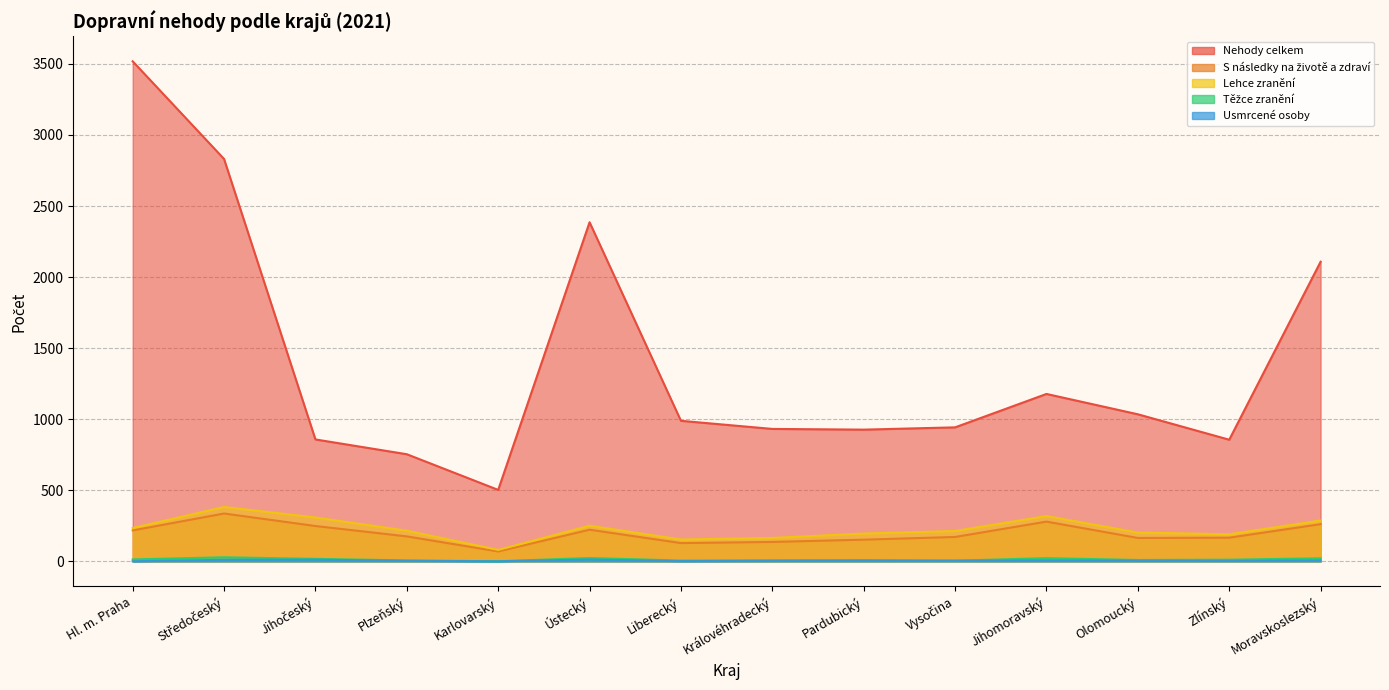

The Těžce zranění series shows 5 at Plzeňský. True or false?

False